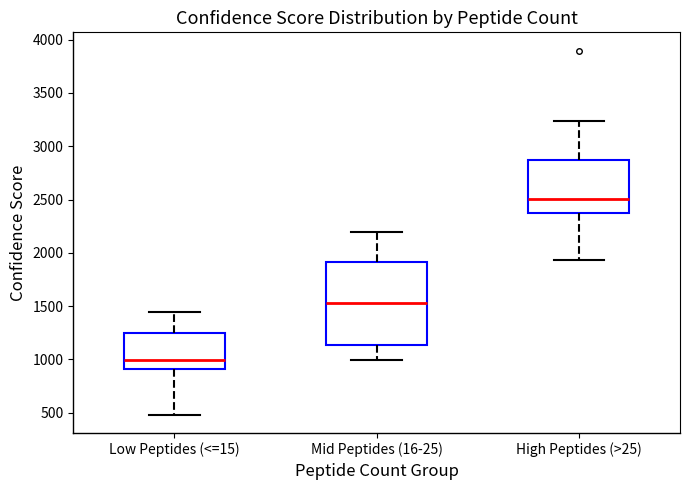

Which box has the lowest median line?

Low Peptides (<=15)